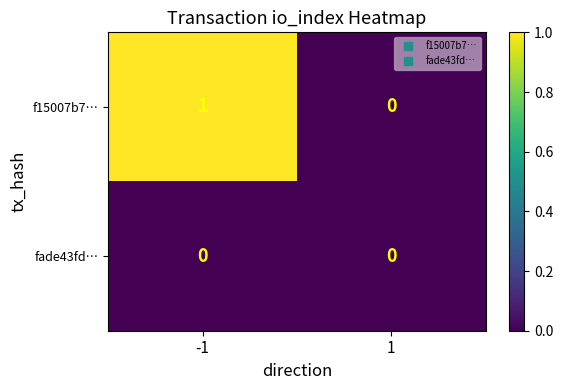

Reading left to right, extract all data points from this chart.

f15007b7…: -1=1	1=0
fade43fd…: -1=0	1=0